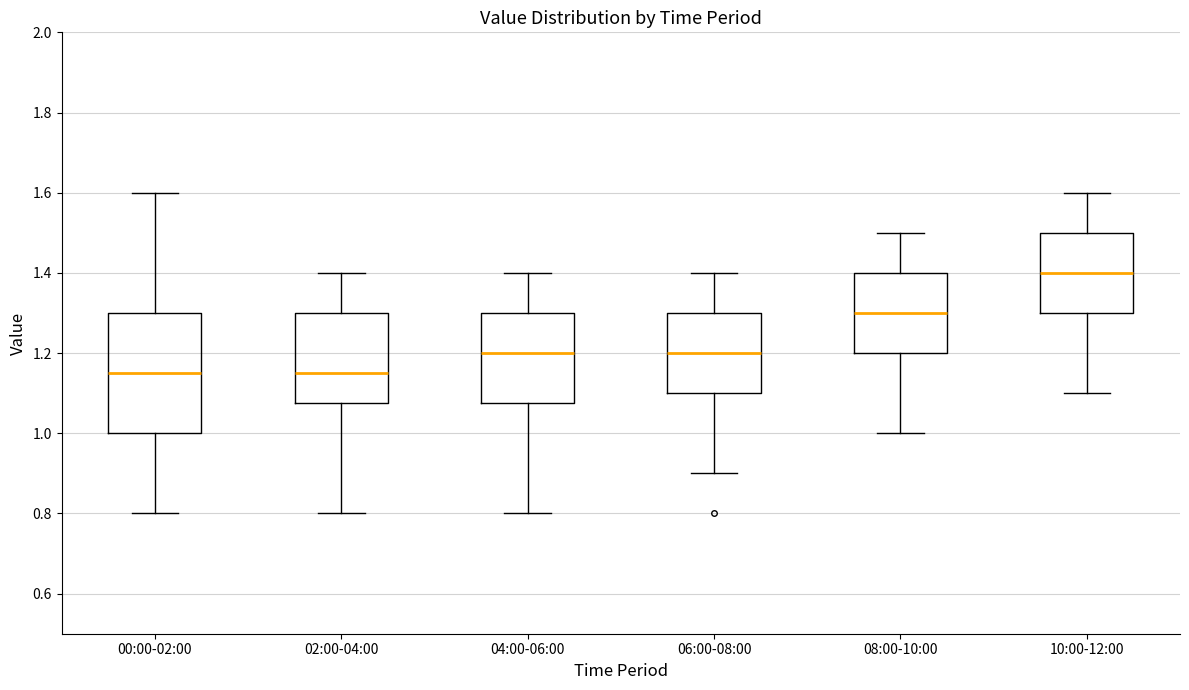

Reading left to right, read every box against the y-axis: the position of its median line, the range the box covers, and the ends of its whiskers. The values are not printed on the chart, so give them approximately, as read against the axis.

00:00-02:00: median 1.16, box 1.00 to 1.30, whiskers 0.80 to 1.60
02:00-04:00: median 1.16, box 1.08 to 1.30, whiskers 0.80 to 1.40
04:00-06:00: median 1.20, box 1.08 to 1.30, whiskers 0.80 to 1.40
06:00-08:00: median 1.20, box 1.10 to 1.30, whiskers 0.90 to 1.40
08:00-10:00: median 1.30, box 1.20 to 1.40, whiskers 1.00 to 1.50
10:00-12:00: median 1.40, box 1.30 to 1.50, whiskers 1.10 to 1.60